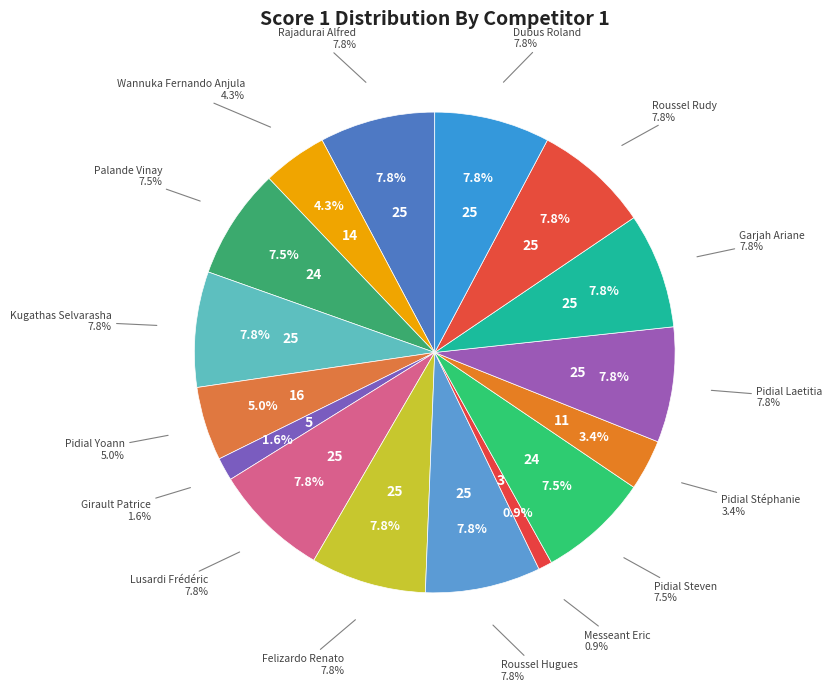

Is it true that Pidial Steven is 7% of the pie?

True